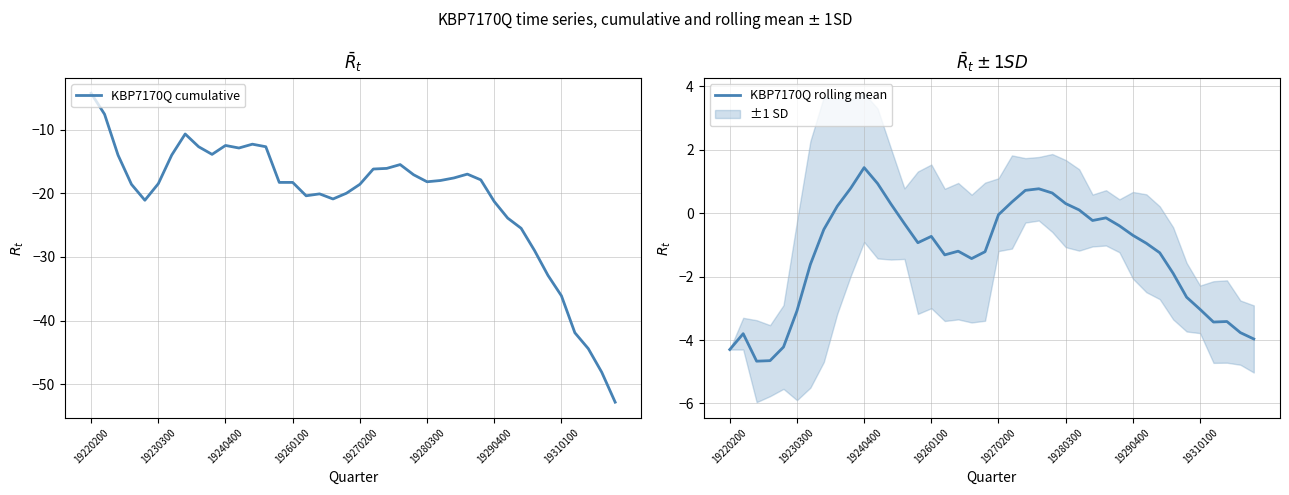

True or false: KBP7170Q cumulative has more than 1 interior local peaks.

True